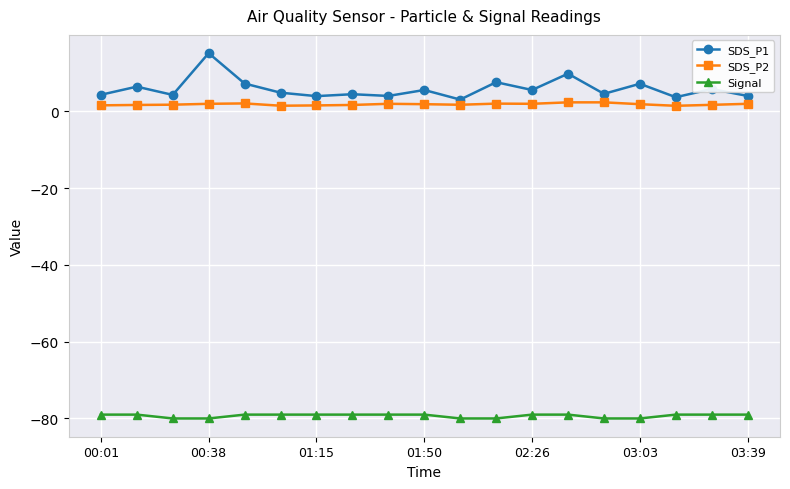

What is the maximum value shown in the chart?

15.2